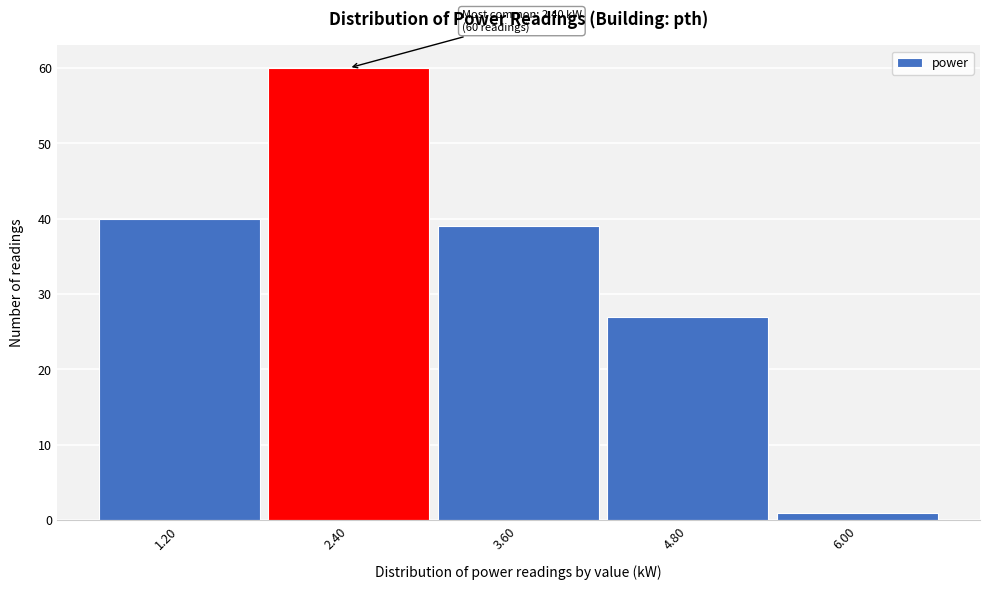

Which range on the x-axis has the tallest bar?

1.8 to 3.0